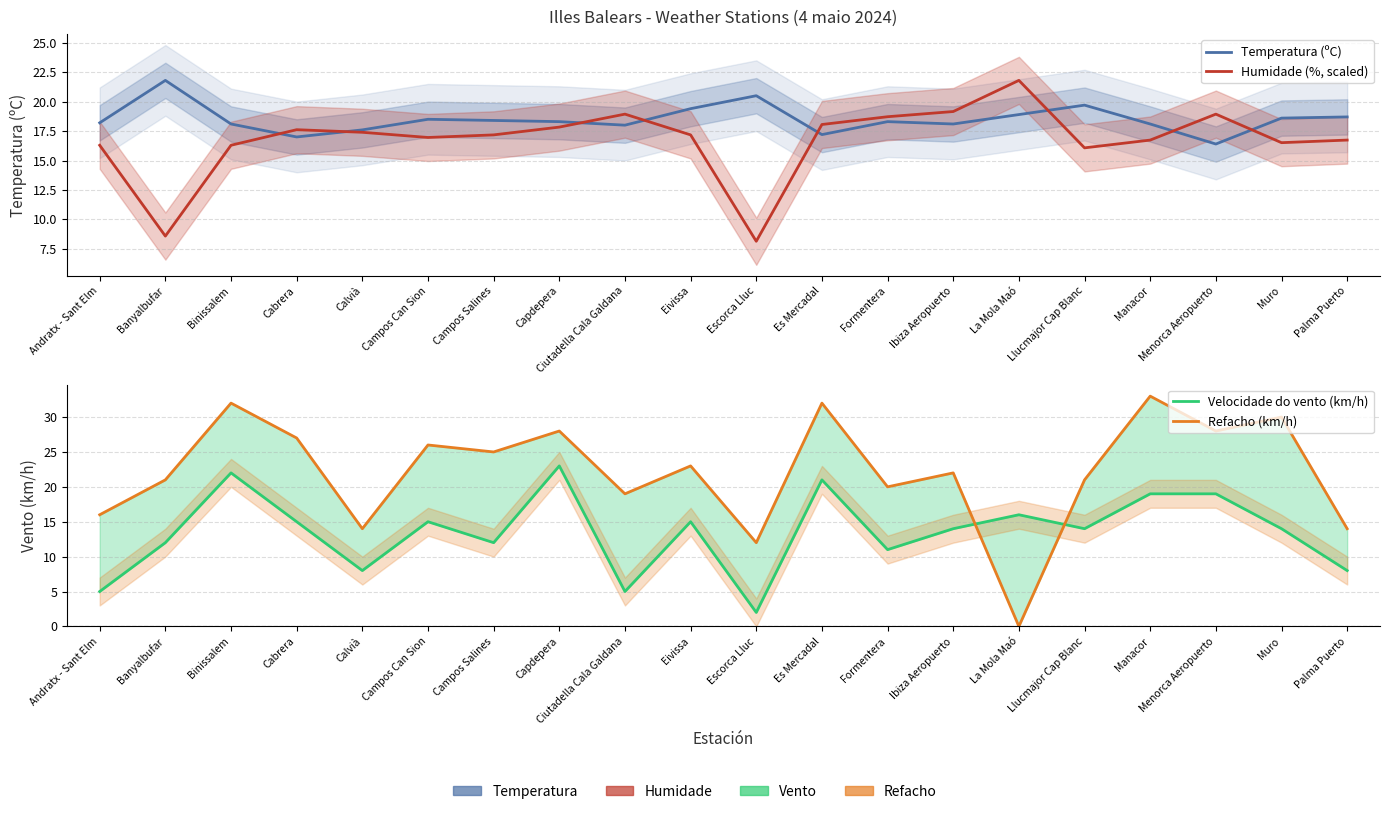

Rank the series by their average value, from highest to lowest.

Refacho (km/h), Temperatura (ºC), Humidade (%, scaled), Velocidade do vento (km/h)